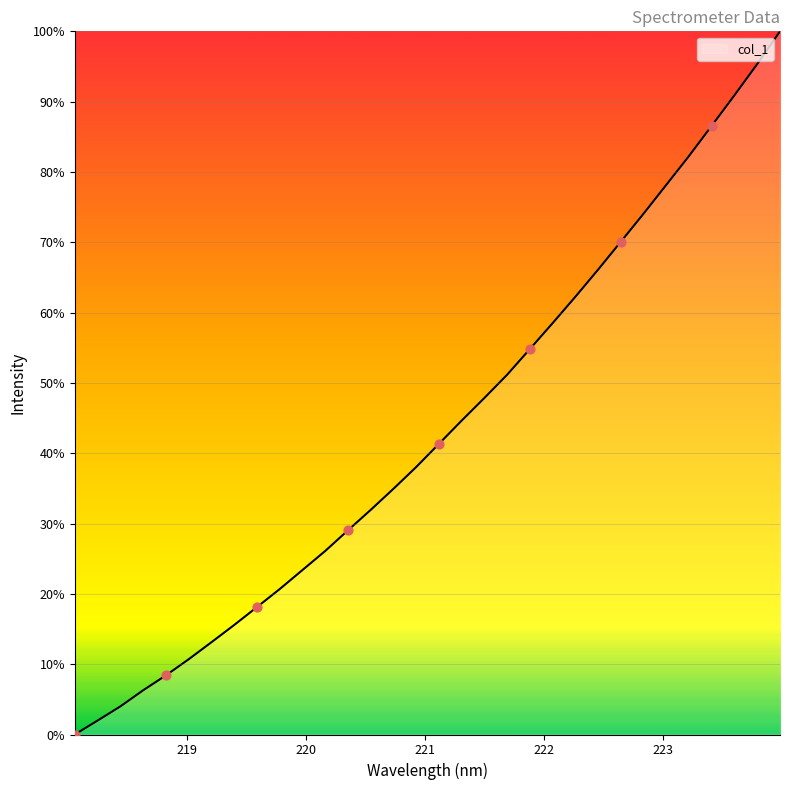

What is the greatest value displayed?

100.0